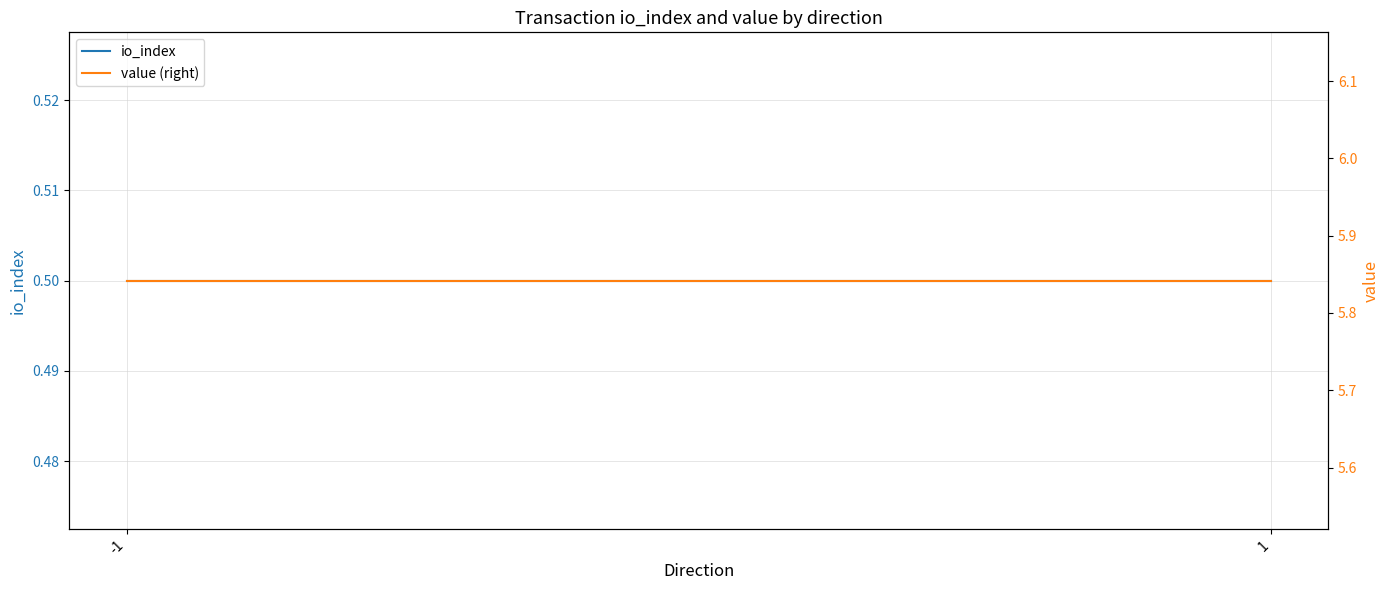

Reading left to right, transcribe all the data shown in this chart.

io_index: 0.5	0.5
value (right): 5.8	5.8